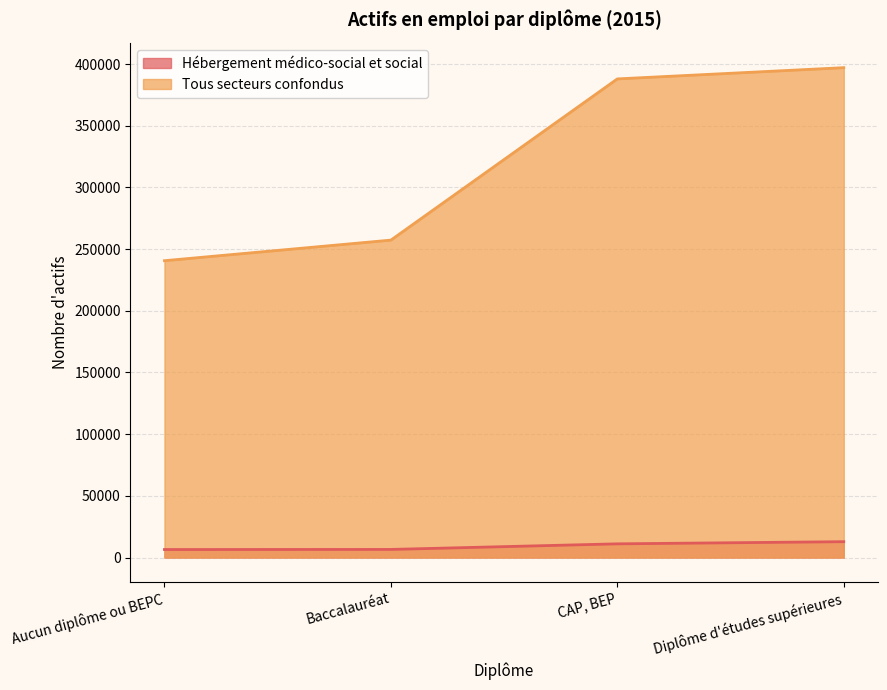

True or false: Tous secteurs confondus and Hébergement médico-social et social cross at least once.

False